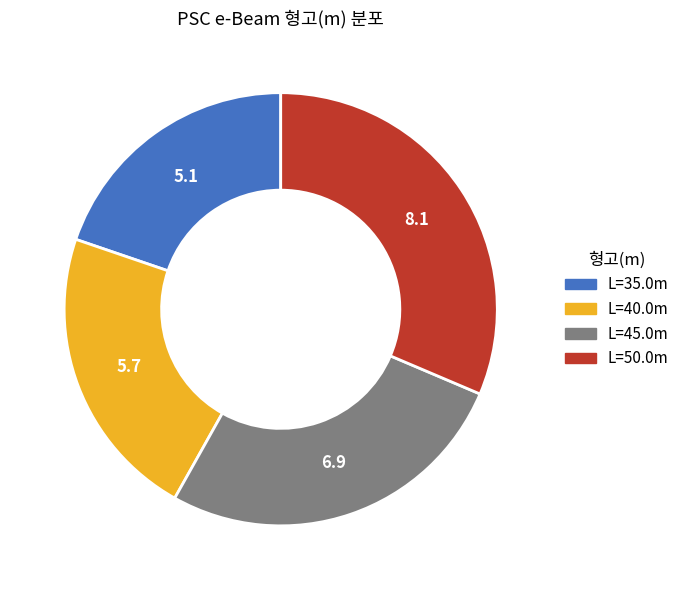

Is there a majority slice in this chart?

No